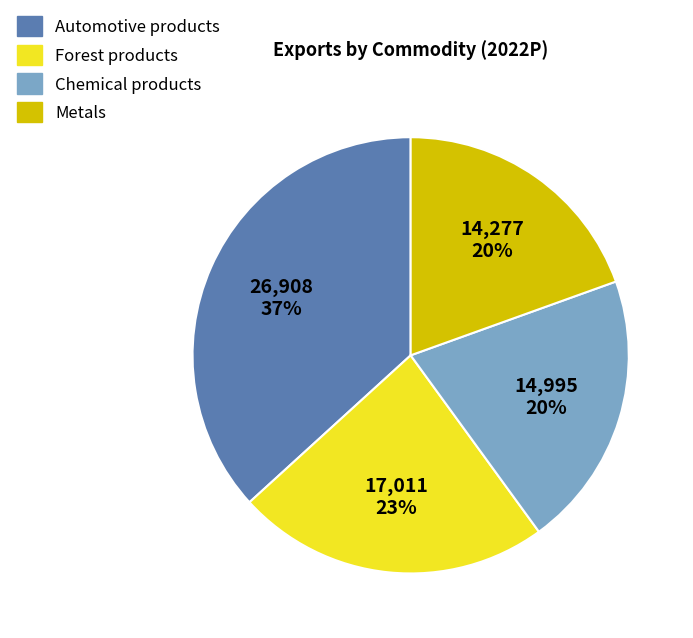

To the nearest percent, what is the difference between the largest and smallest slice percentages?

17%